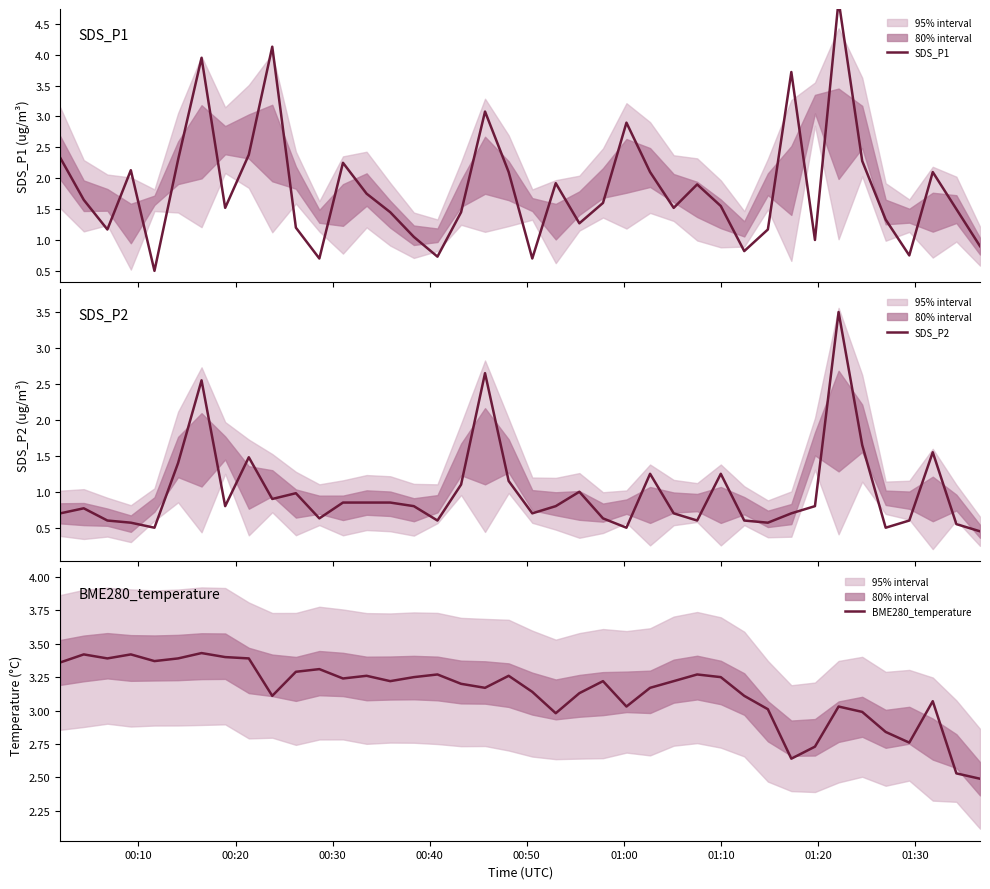

What is the maximum value for SDS_P2?

3.5